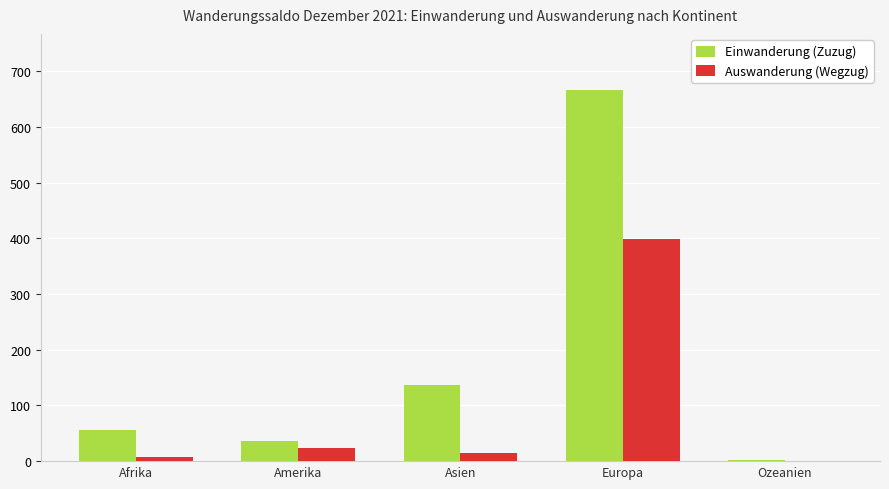

Which category has the highest value in the Einwanderung (Zuzug) series?

Europa